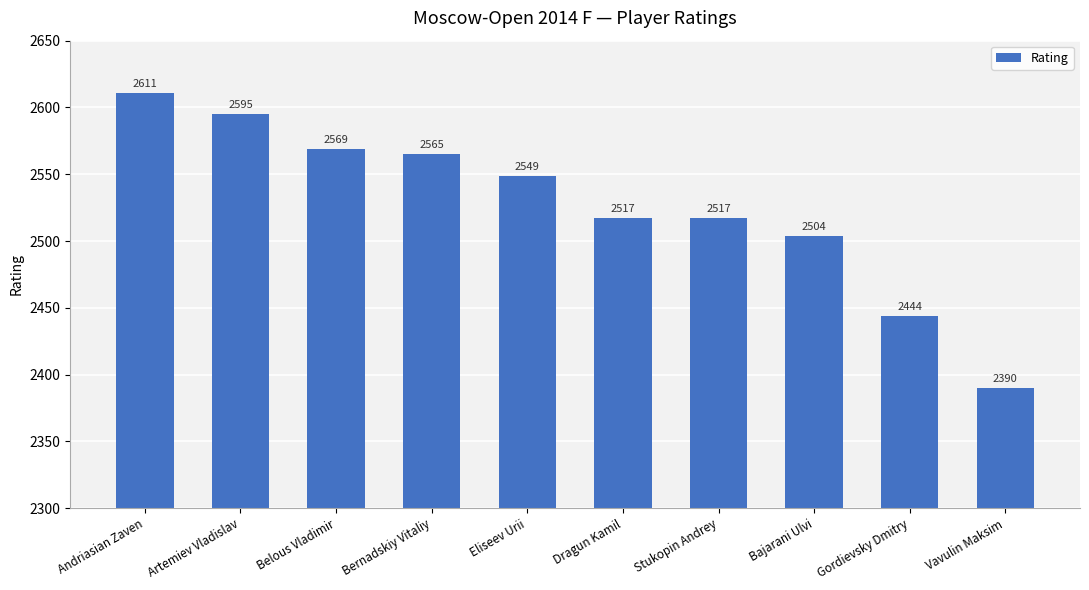

At which label does the data first exceed 2549?

Andriasian Zaven